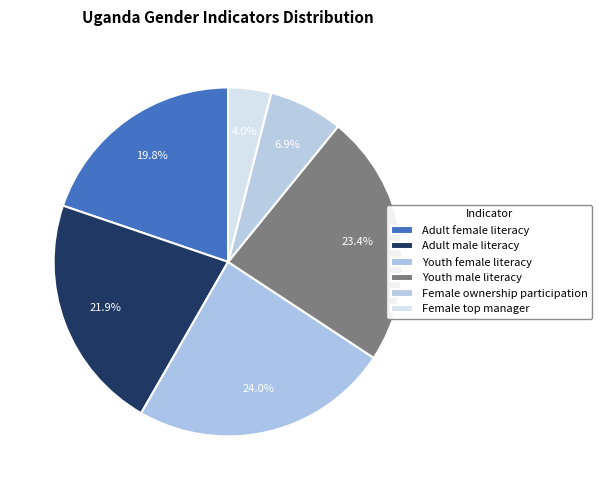

Does Adult female literacy account for over 50% of the chart?

No